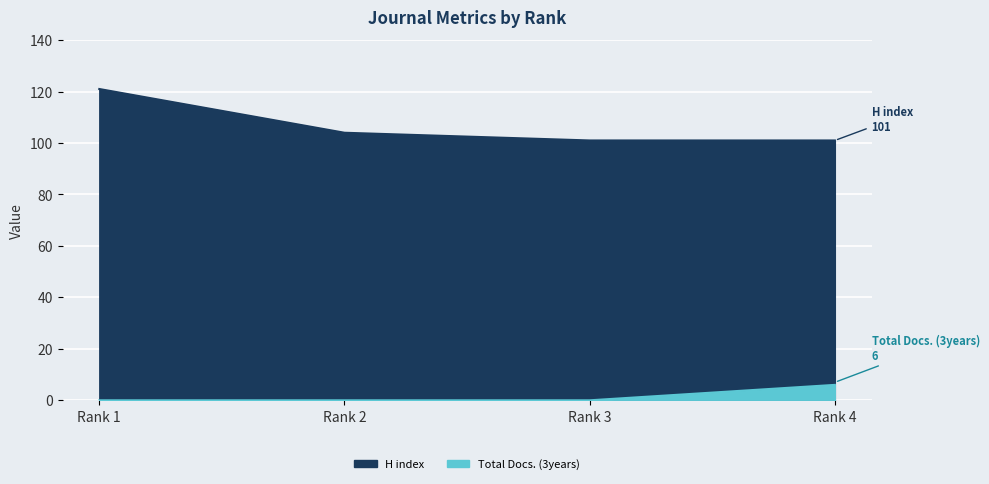

Reading left to right, extract all data points from this chart.

H index: Rank 1=121	Rank 2=104	Rank 3=101	Rank 4=101
Total Docs. (3years): Rank 1=0	Rank 2=0	Rank 3=0	Rank 4=6